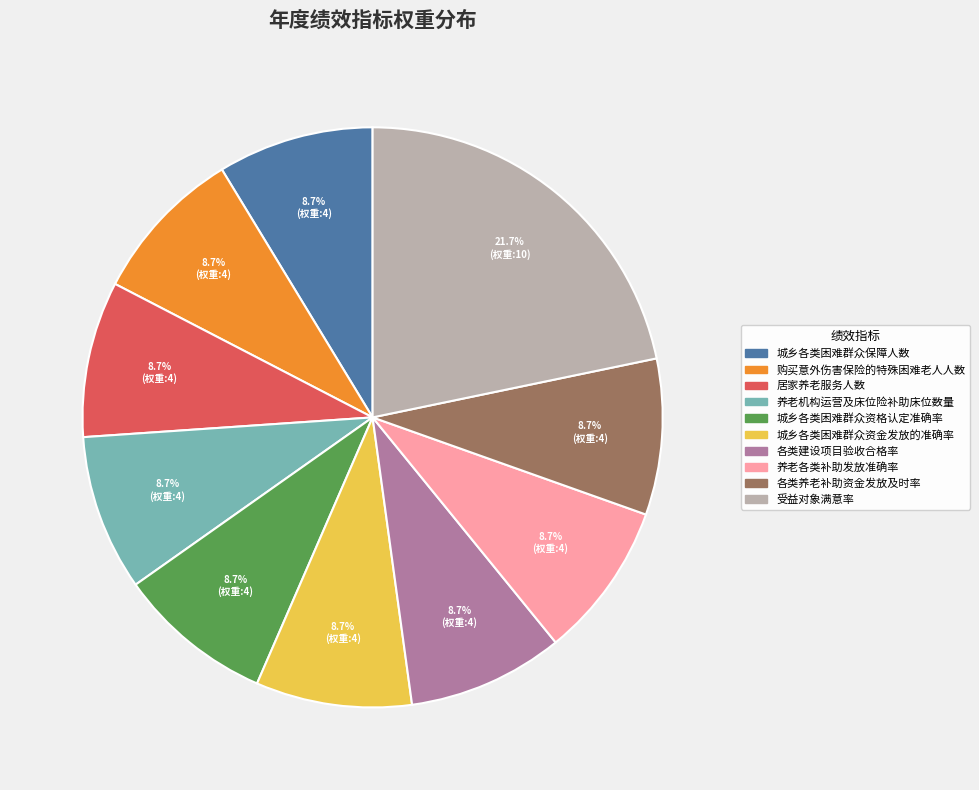

Which slice is the largest?

受益对象满意率